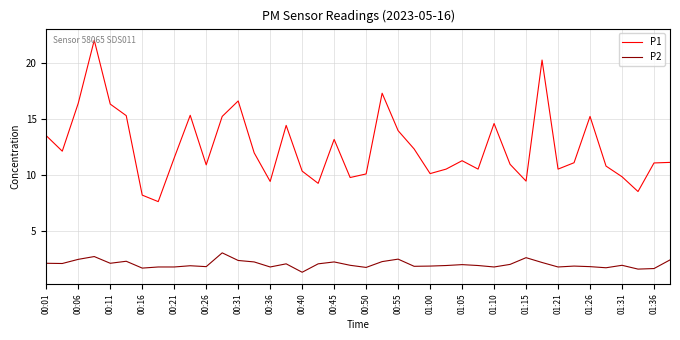

What is the minimum value for P1?

7.6